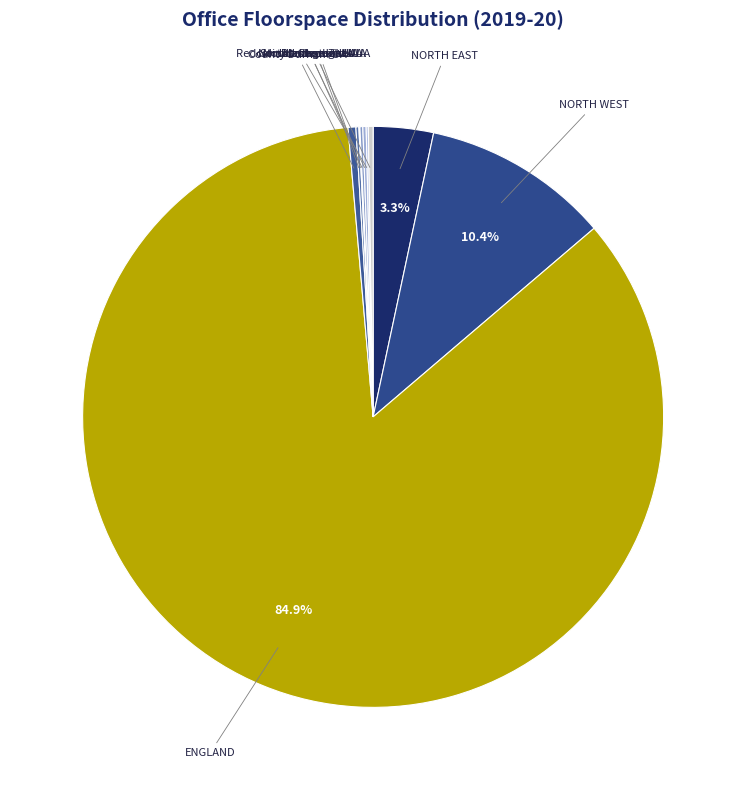

How many slices are in this pie chart?

10